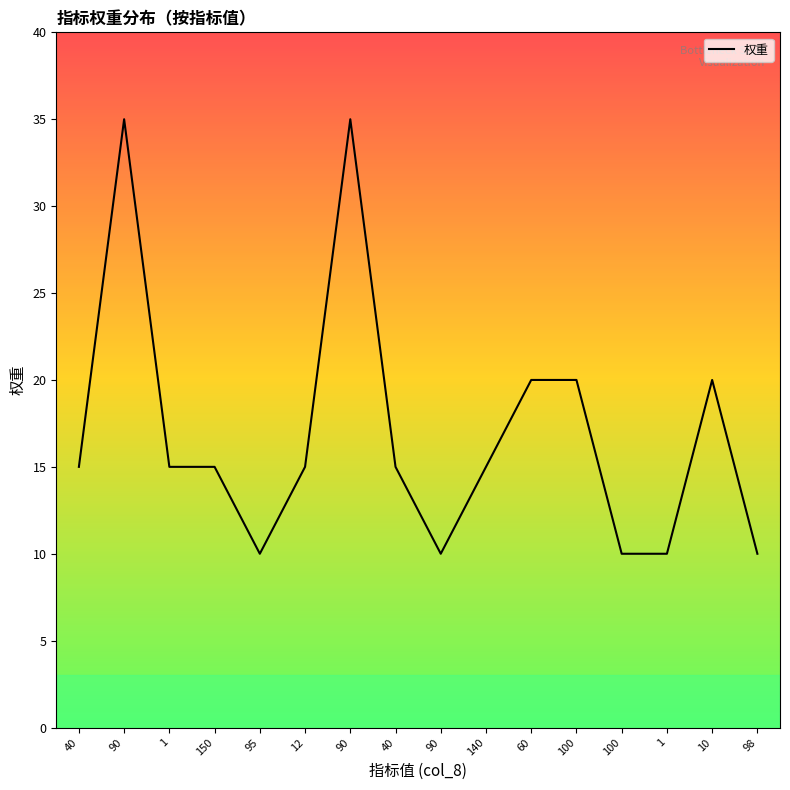

Is this an area chart (filled region under the line)?

Yes